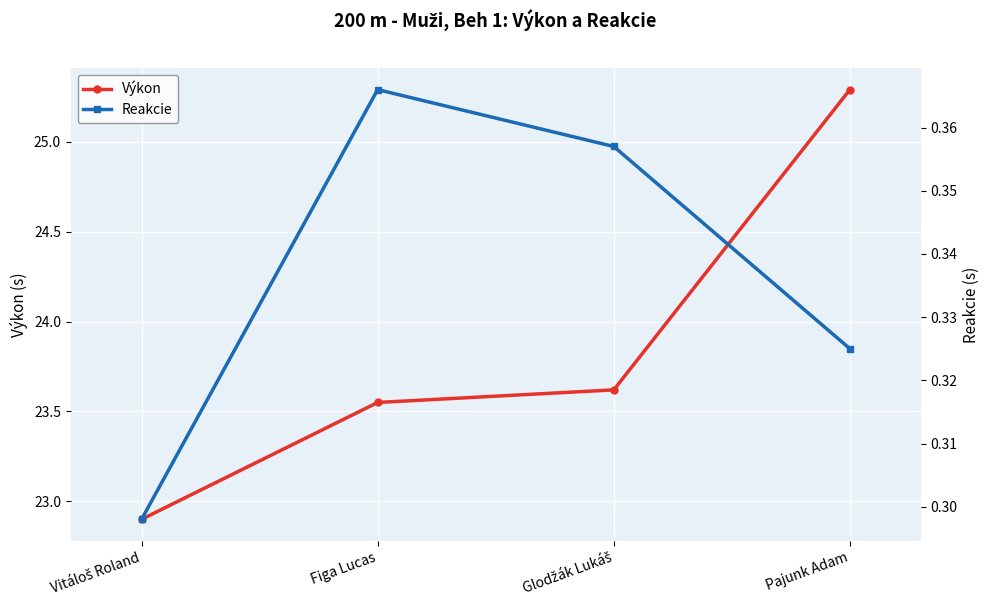

How many Reakcie values are between 0 and 1?

4